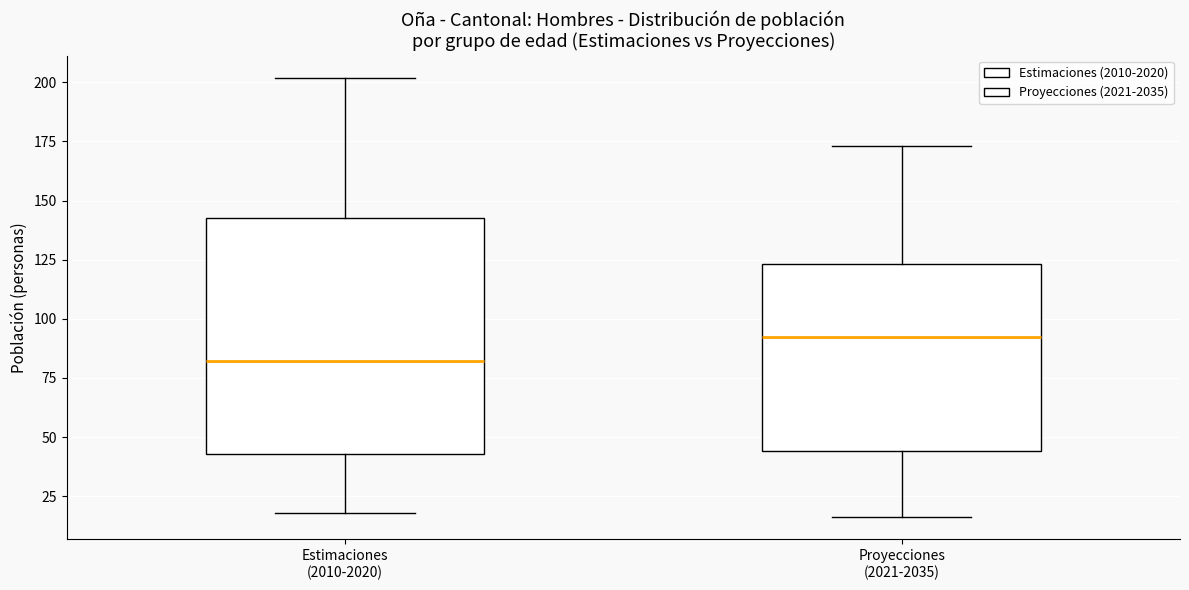

Which box's median line is the lowest?

Estimaciones (2010-2020)